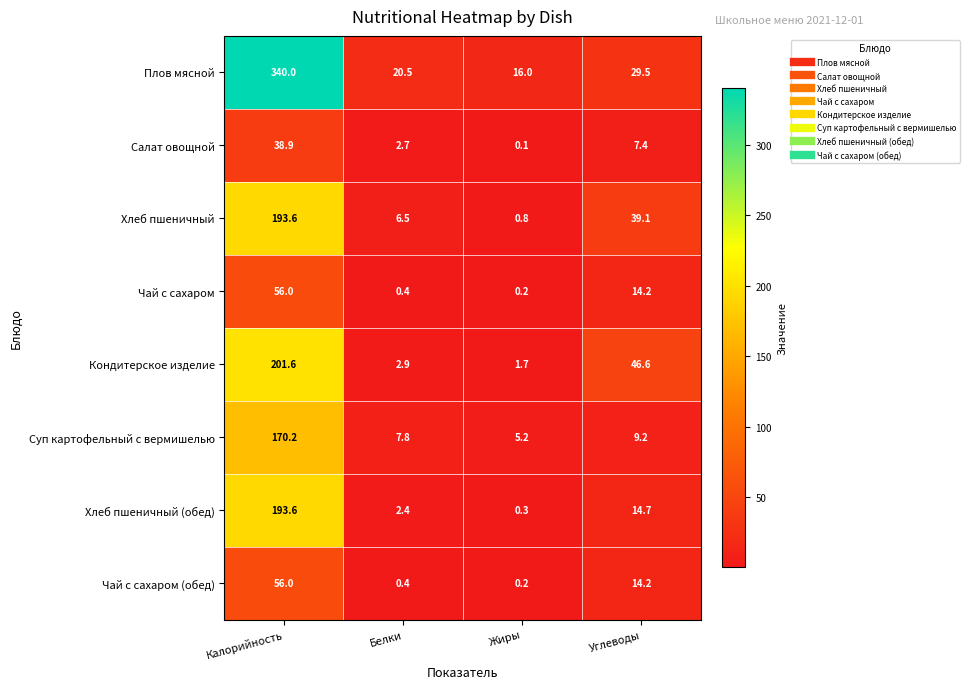

What is the difference between the highest and lowest values at Белки?

20.1